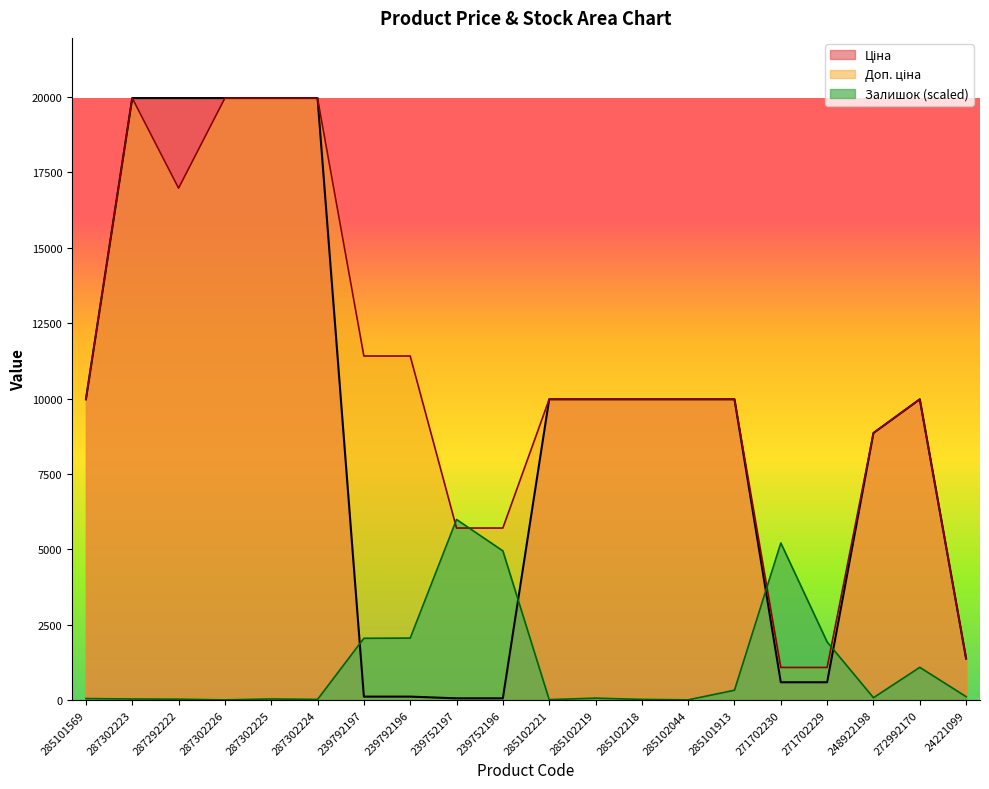

The Ціна series shows 19964.2 at 287302223. True or false?

True